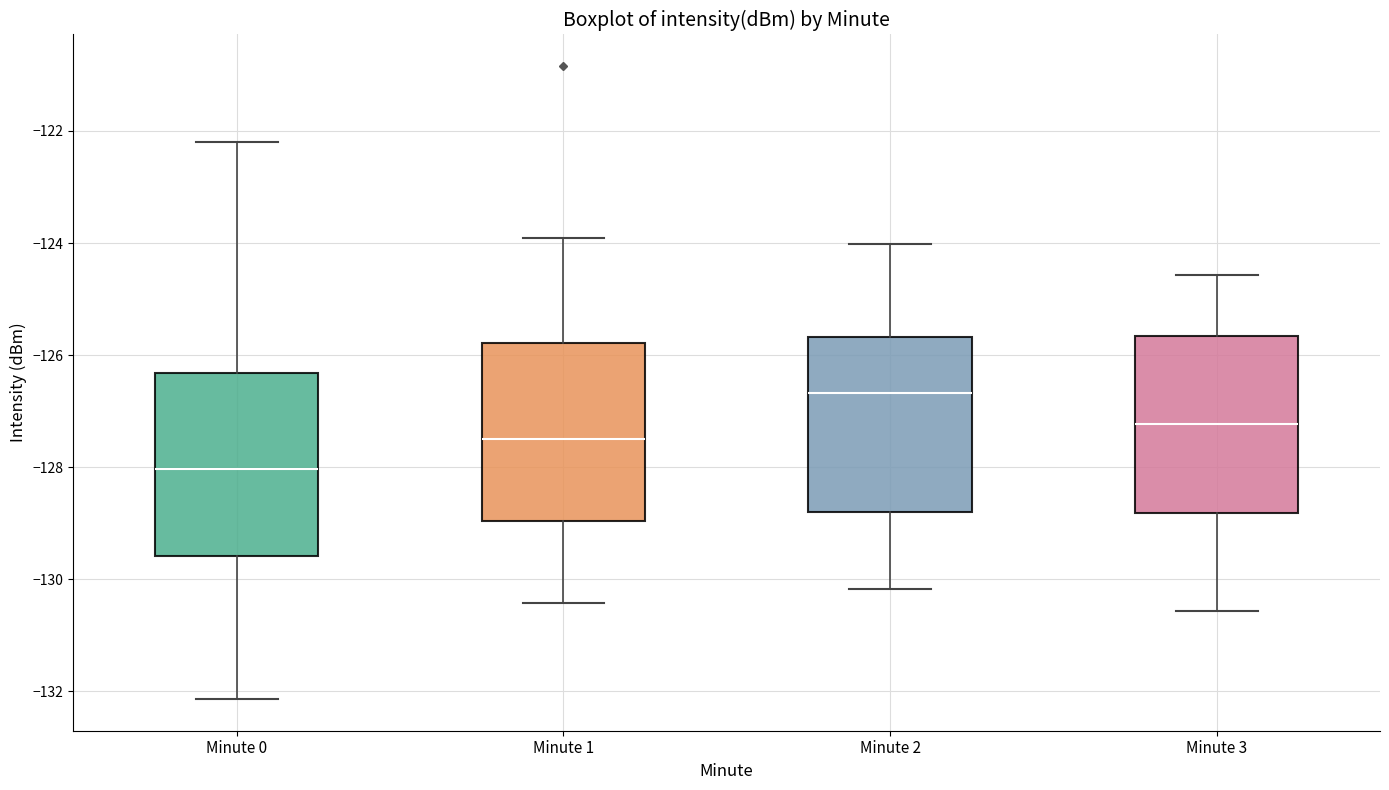

Which box has the highest median line?

Minute 2